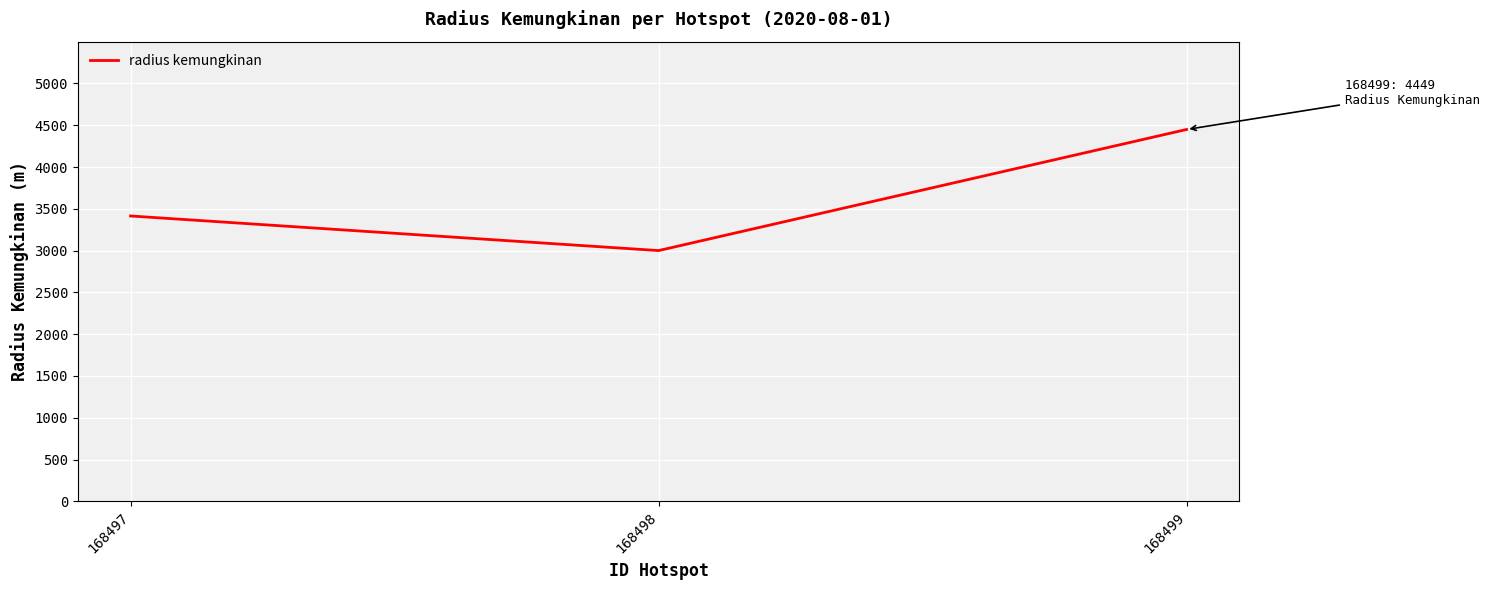

How many lines are shown in the chart?

1